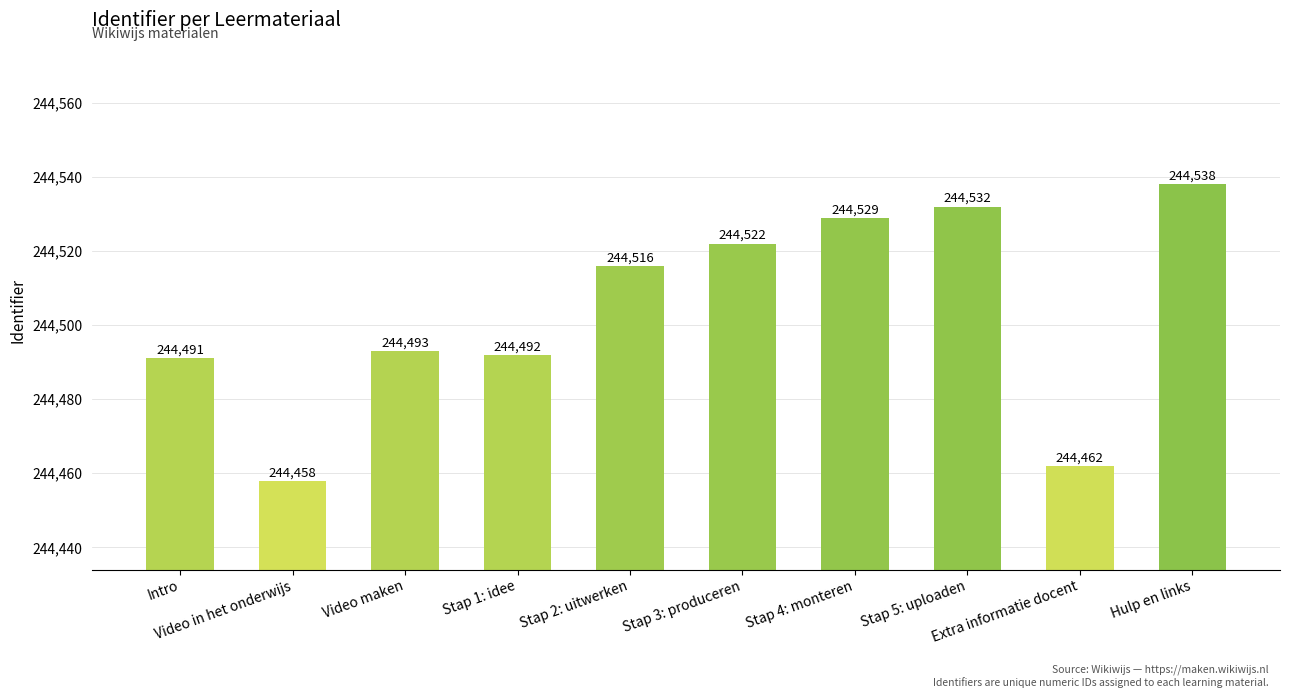

What is the average value?

244503